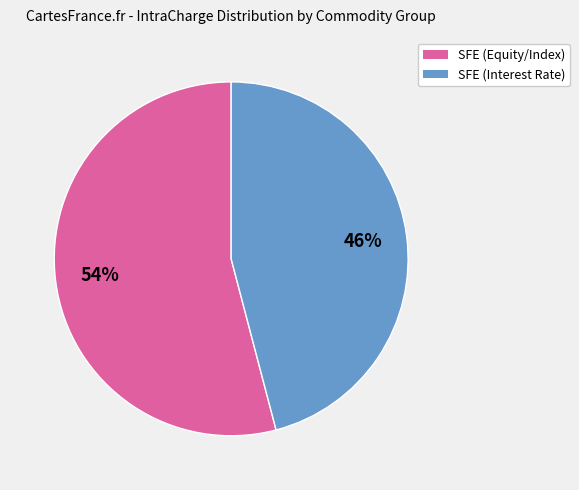

To the nearest percent, what is the difference between the largest and smallest slice percentages?

8%